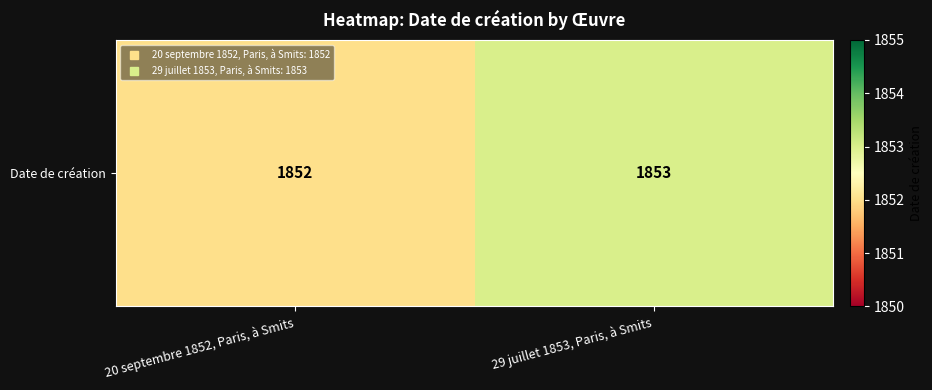

What is the ratio of the value at 29 juillet 1853, Paris, à Smits to the value at 20 septembre 1852, Paris, à Smits?

1.0